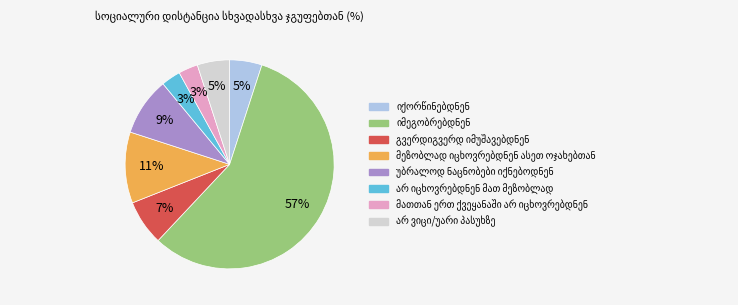

To the nearest percent, what is the average slice percentage?

12%